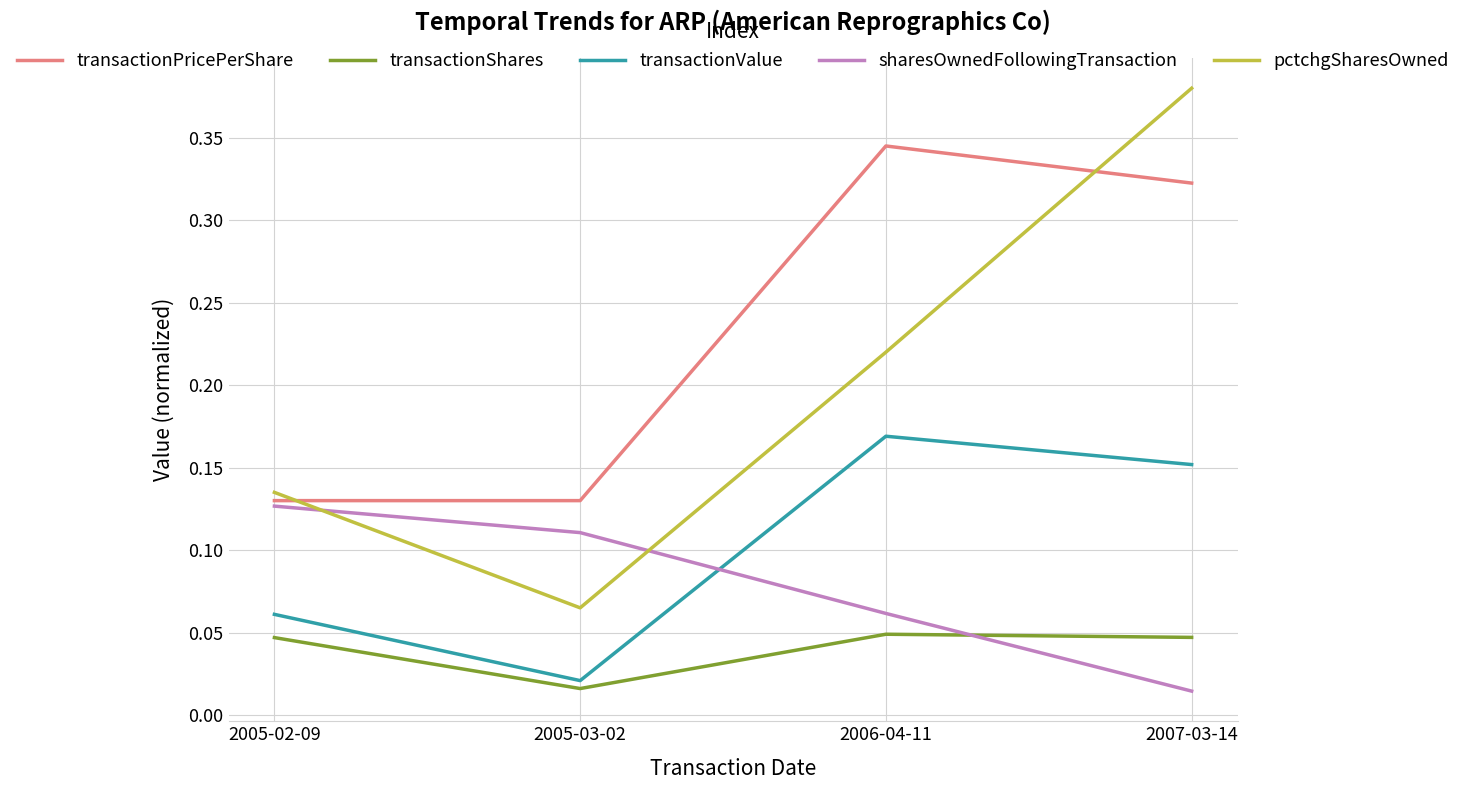

At which category is the sum across all series the highest?

2007-03-14